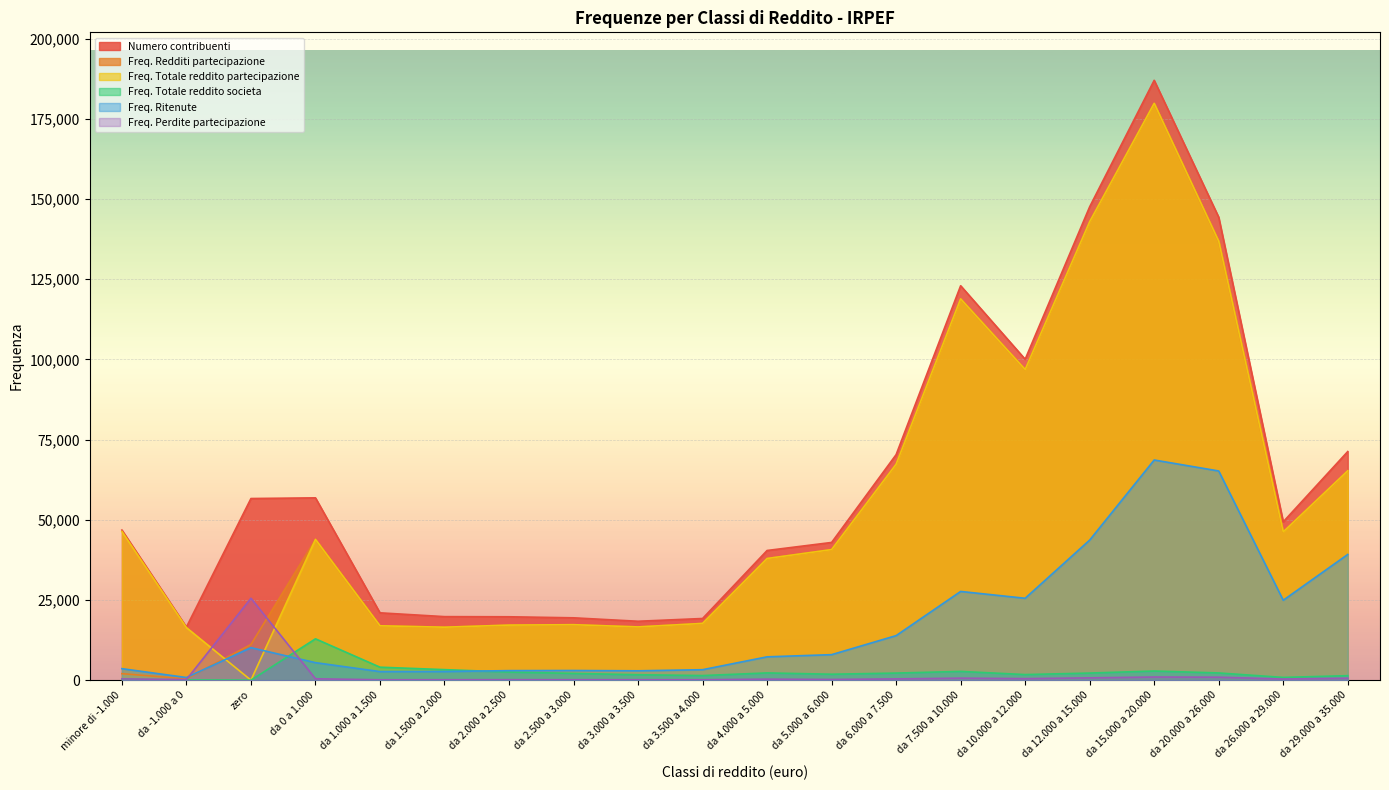

In Freq. Redditi partecipazione, how many points are higher than both neighbors (excluding endpoints)?

4